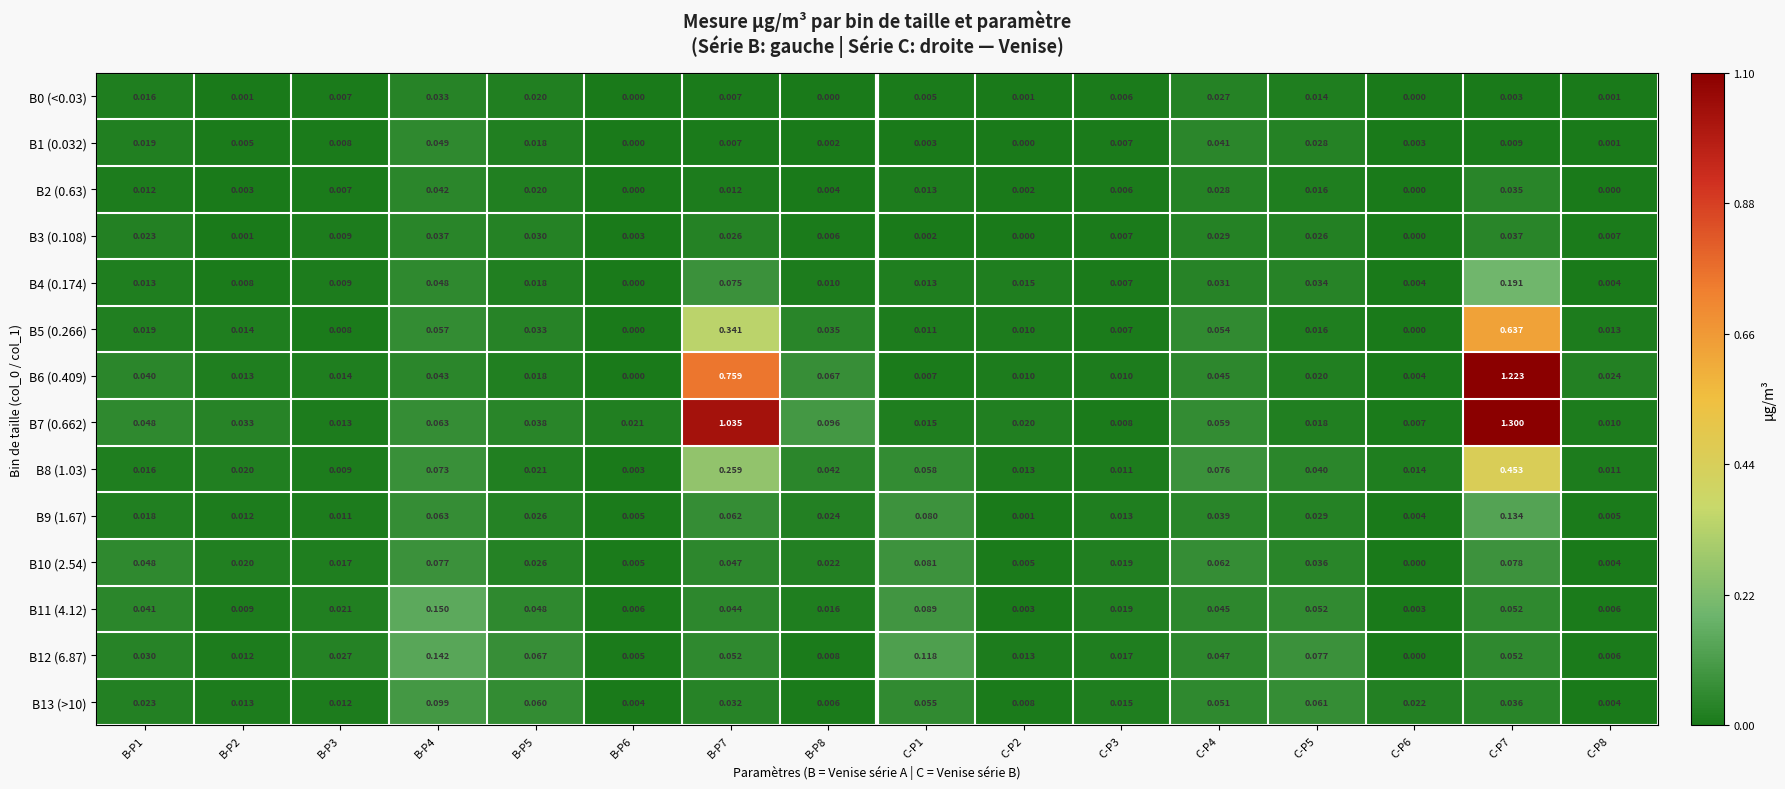

Is the value of B9 (1.67) at C-P5 greater than the value of B11 (4.12) at C-P3?

Yes